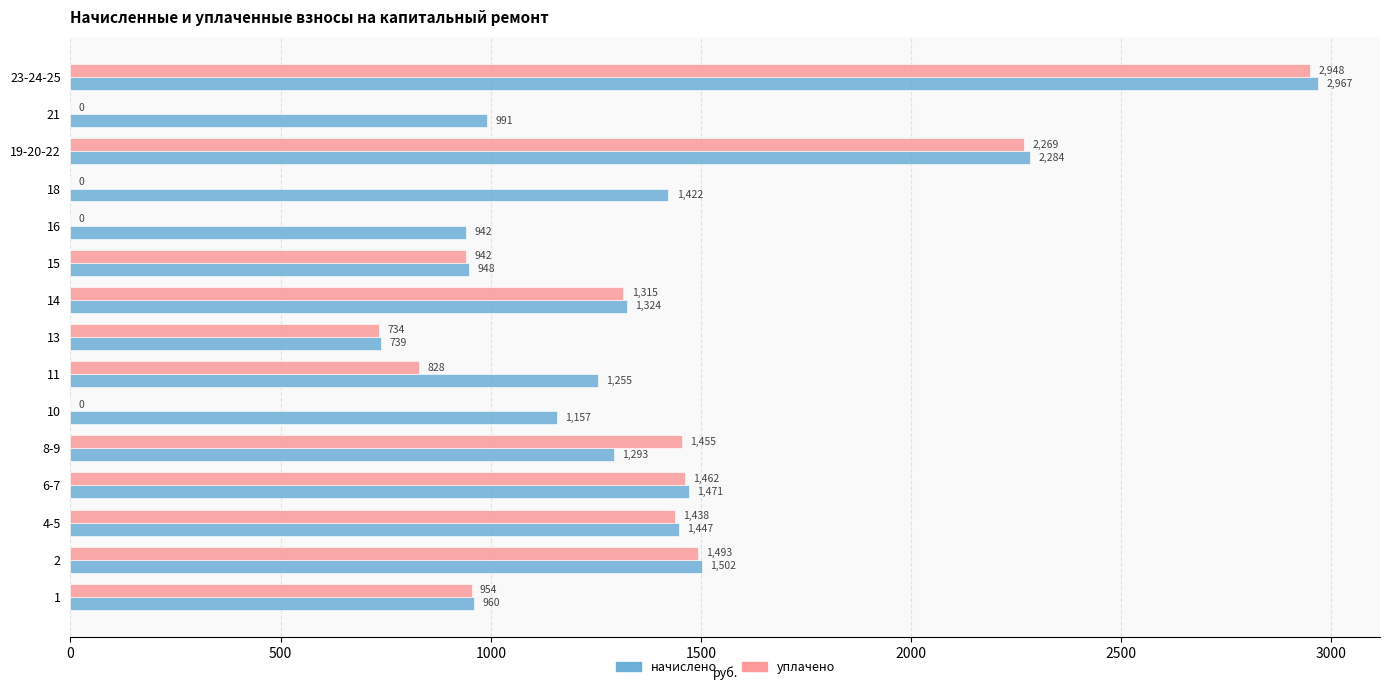

At which label does начислено reach its peak?

23-24-25